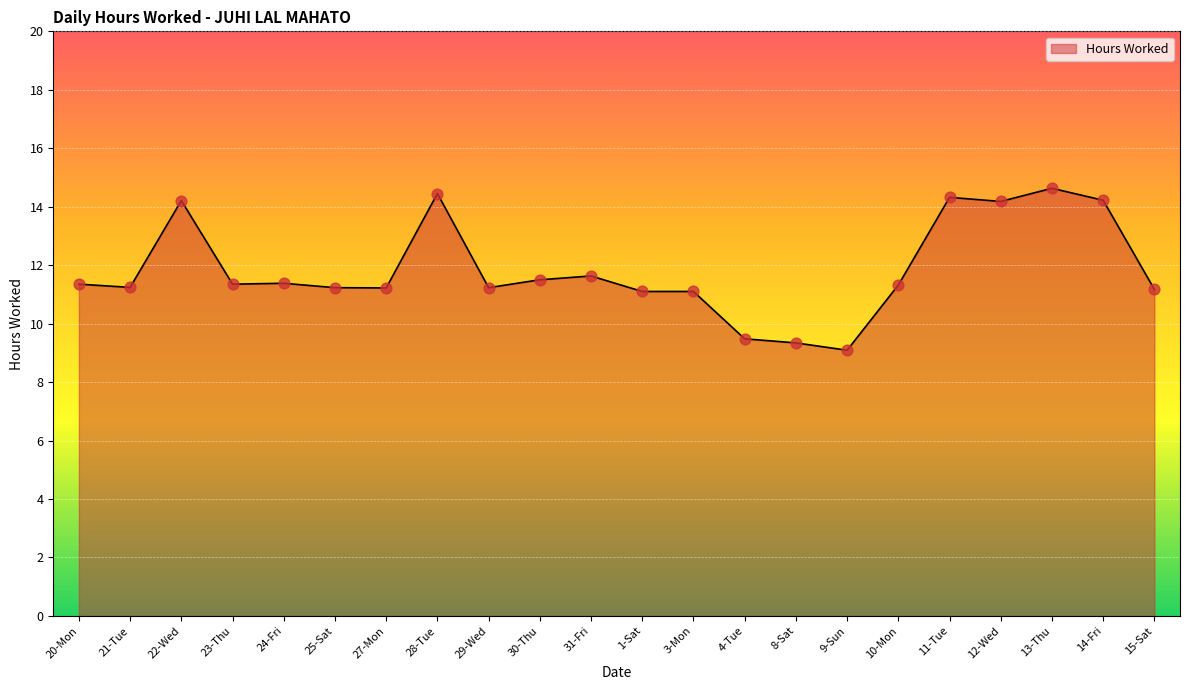

Which has a higher value, 12-Wed or 4-Tue?

12-Wed